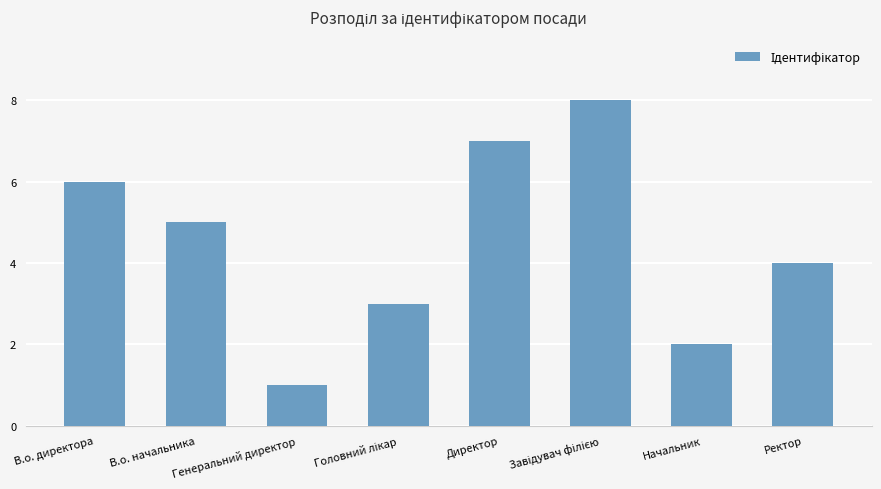

What is the difference between the second highest and minimum values?

6